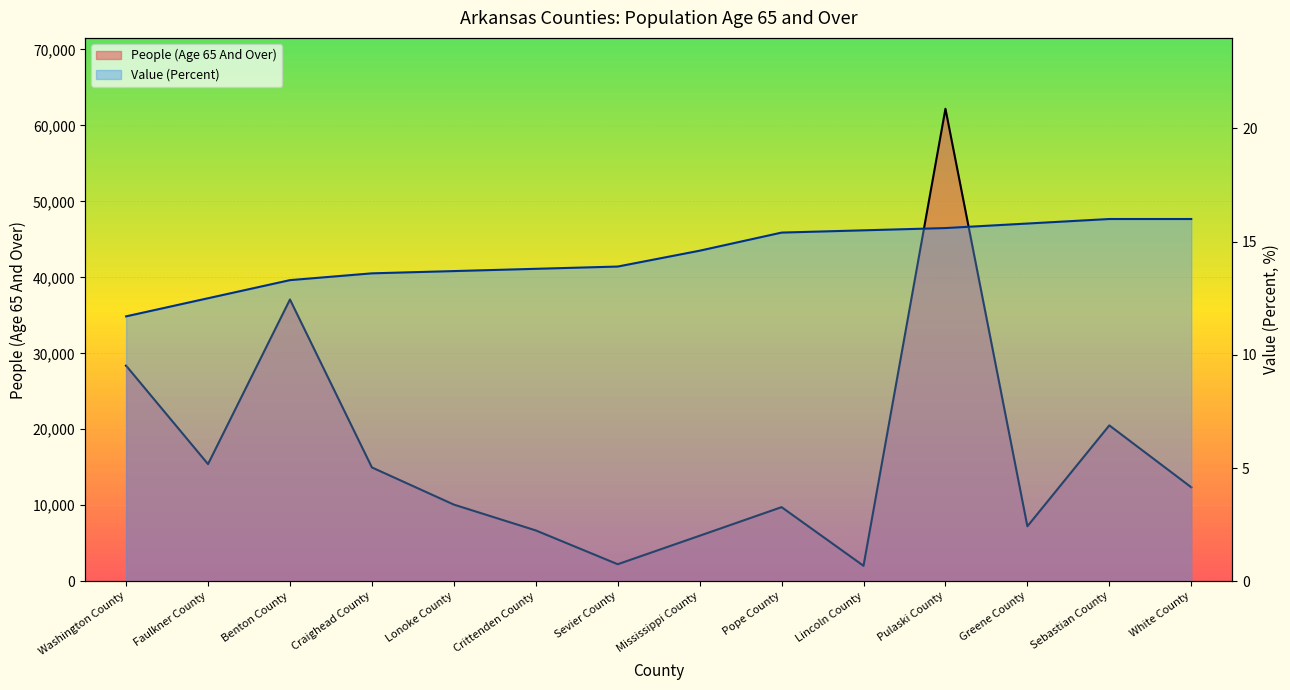

Where is the first local maximum for People (Age 65 And Over)?

Benton County